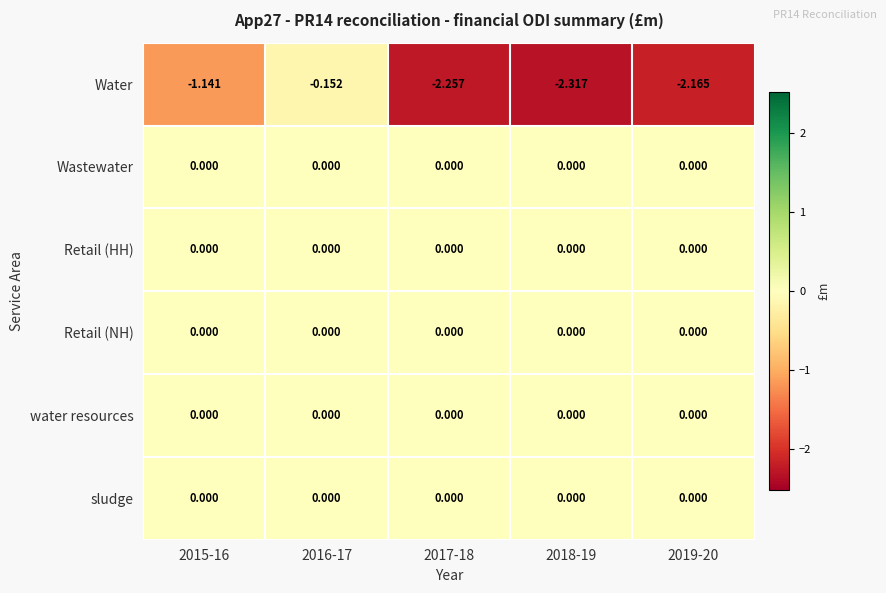

Between 2015-16 and 2016-17, which series saw the biggest shift?

Water